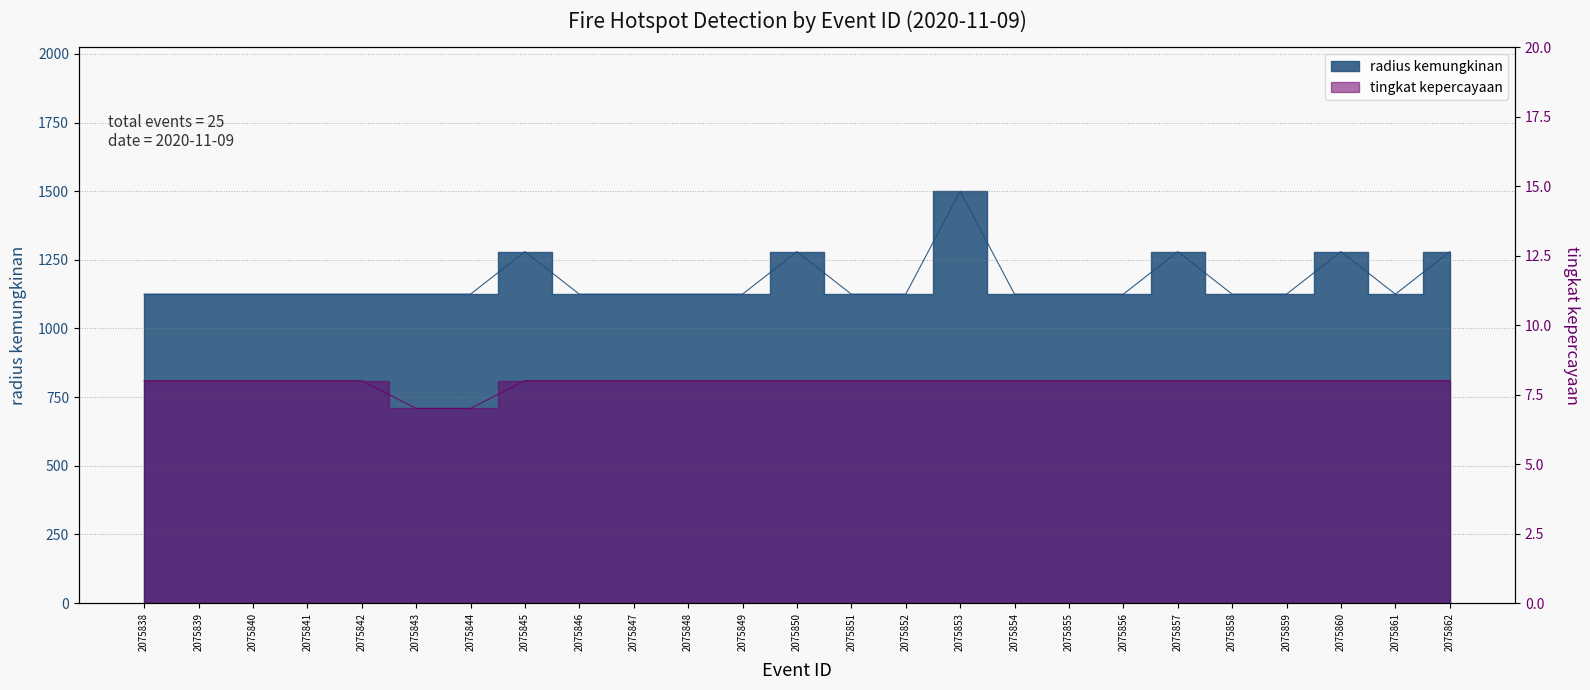

Where is radius kemungkinan nearest to the value 1312?

2075845